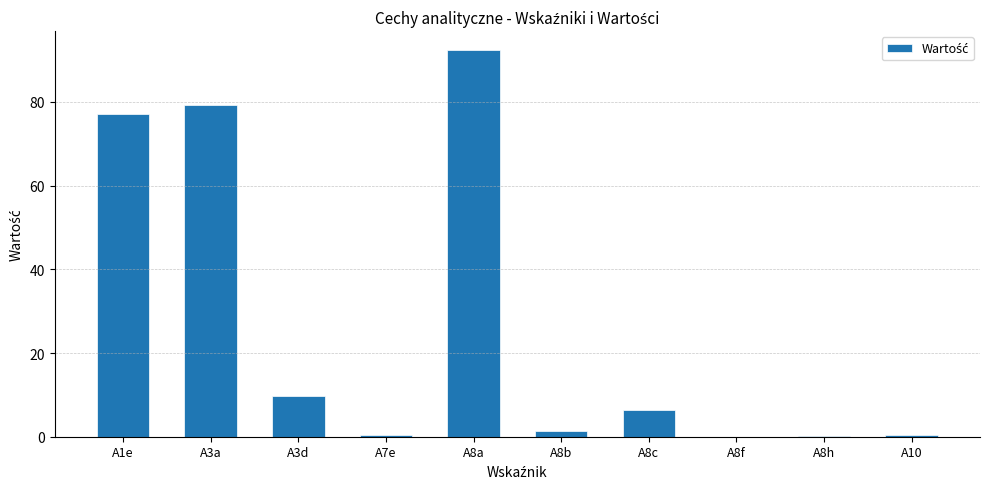

The chart shows a value of 92.3 at A8a. True or false?

True